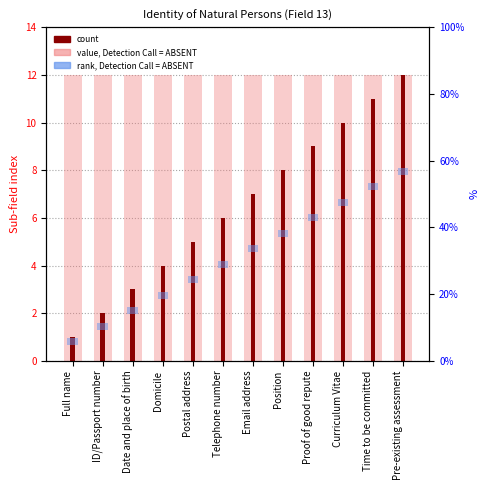

Count the number of categories in the chart.

12